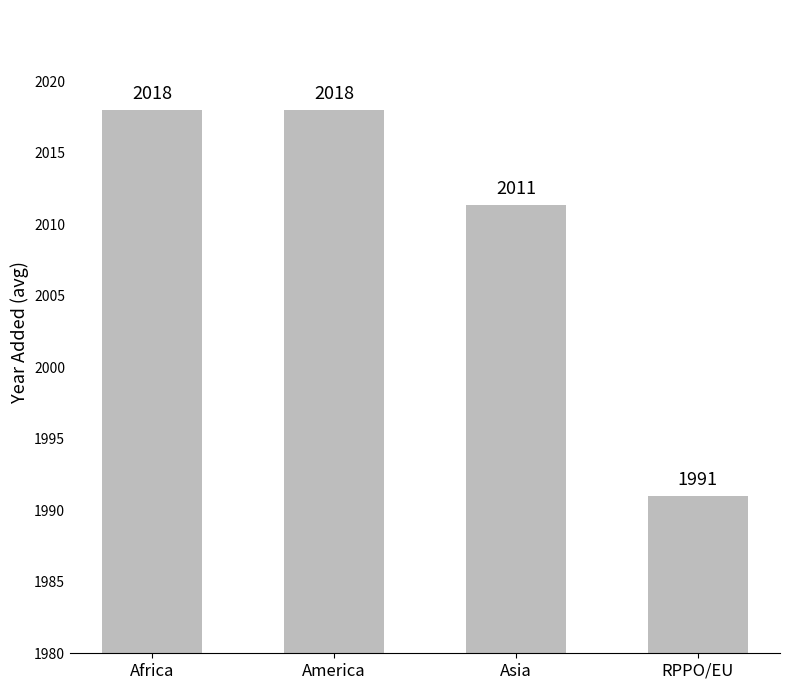

Are the bars grouped side by side (vs. stacked)?

No